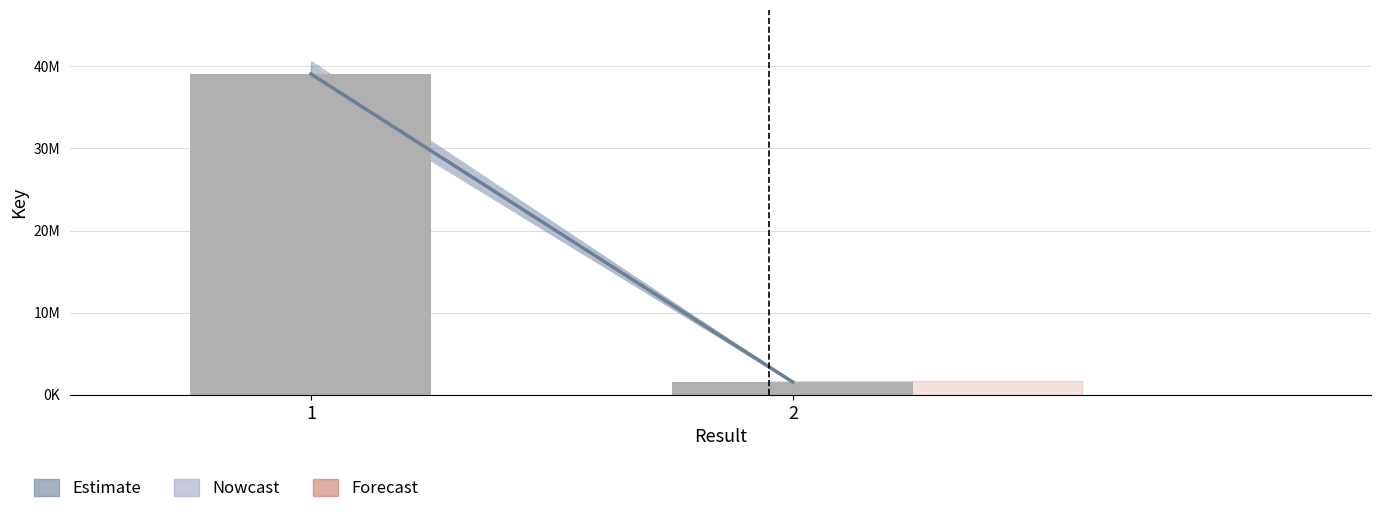

Is it true that Forecast equals 1554951 at 2?

True